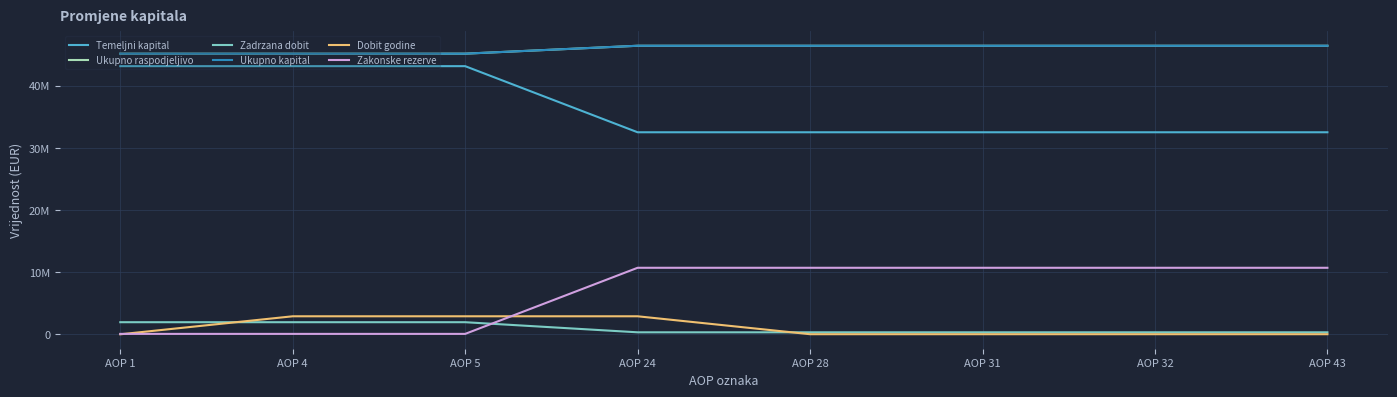

Does the chart have visible grid lines?

Yes